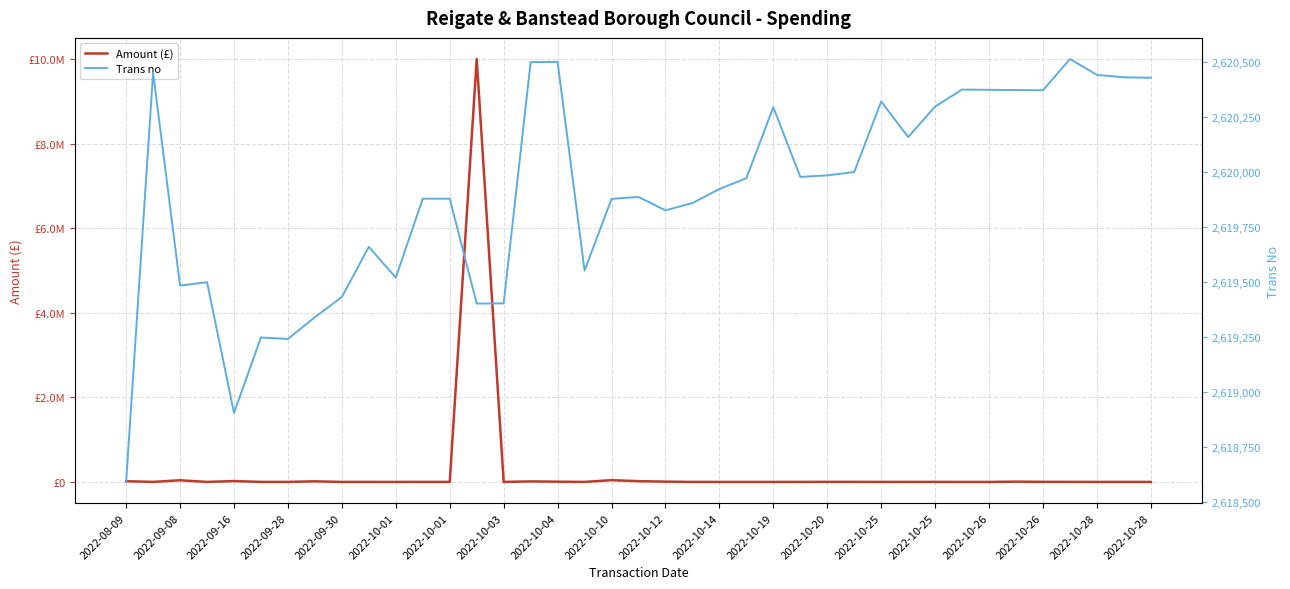

What is the difference between the second highest and second lowest values in the Amount (£) series?

41670.0